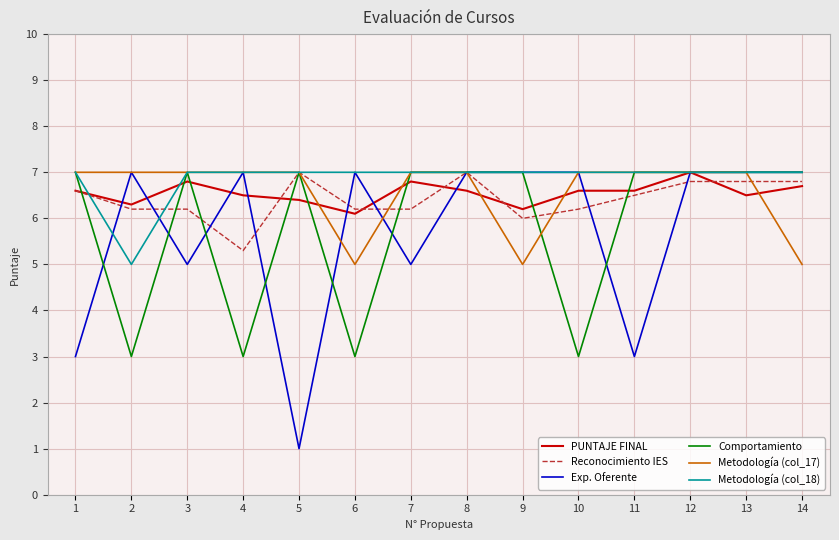

The value of Comportamiento at 14 is 10.1. True or false?

False